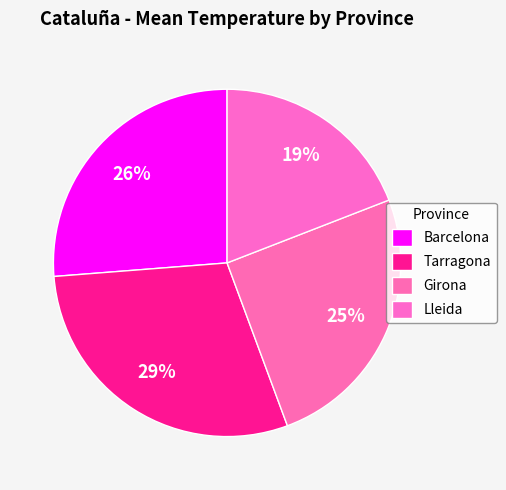

Approximately how many times larger is the value at Lleida compared to Tarragona?

0.7